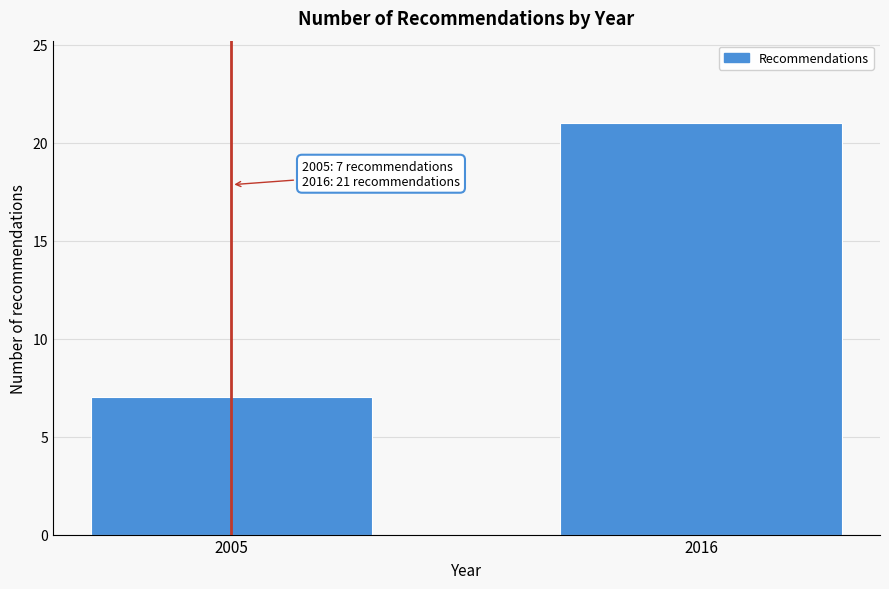

Reading left to right, transcribe all the data shown in this chart.

2005=7	2016=21